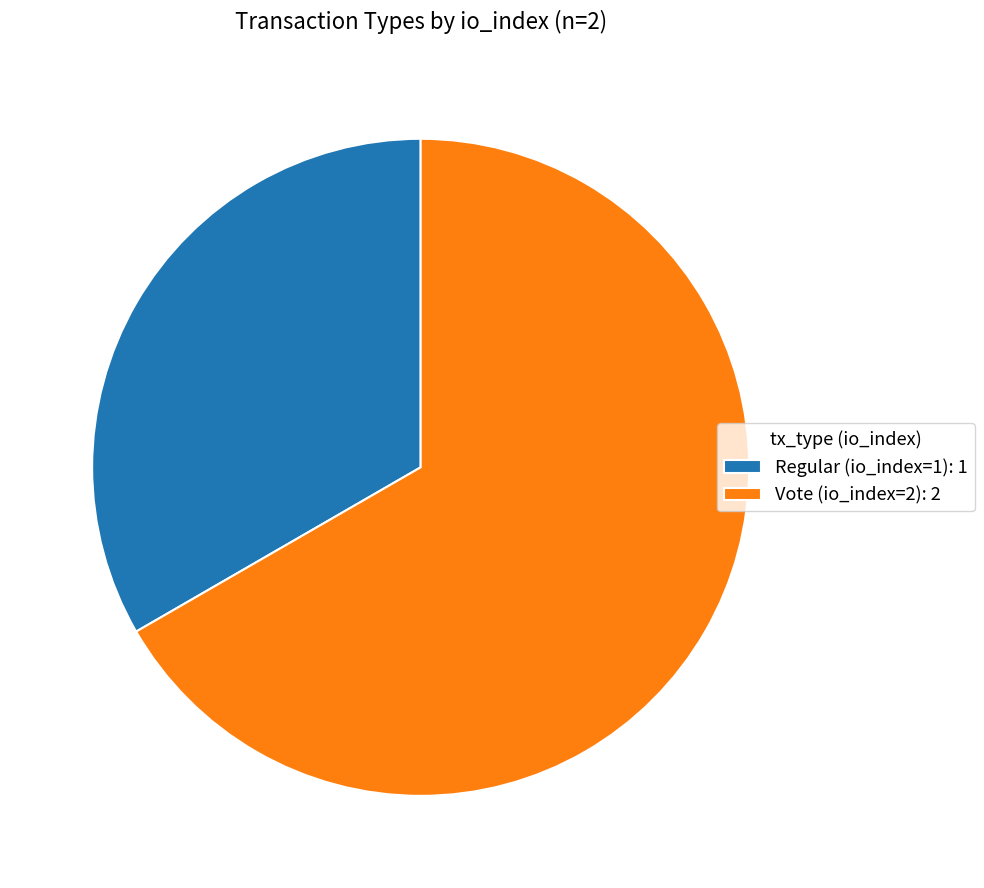

Is there a majority slice in this chart?

Yes